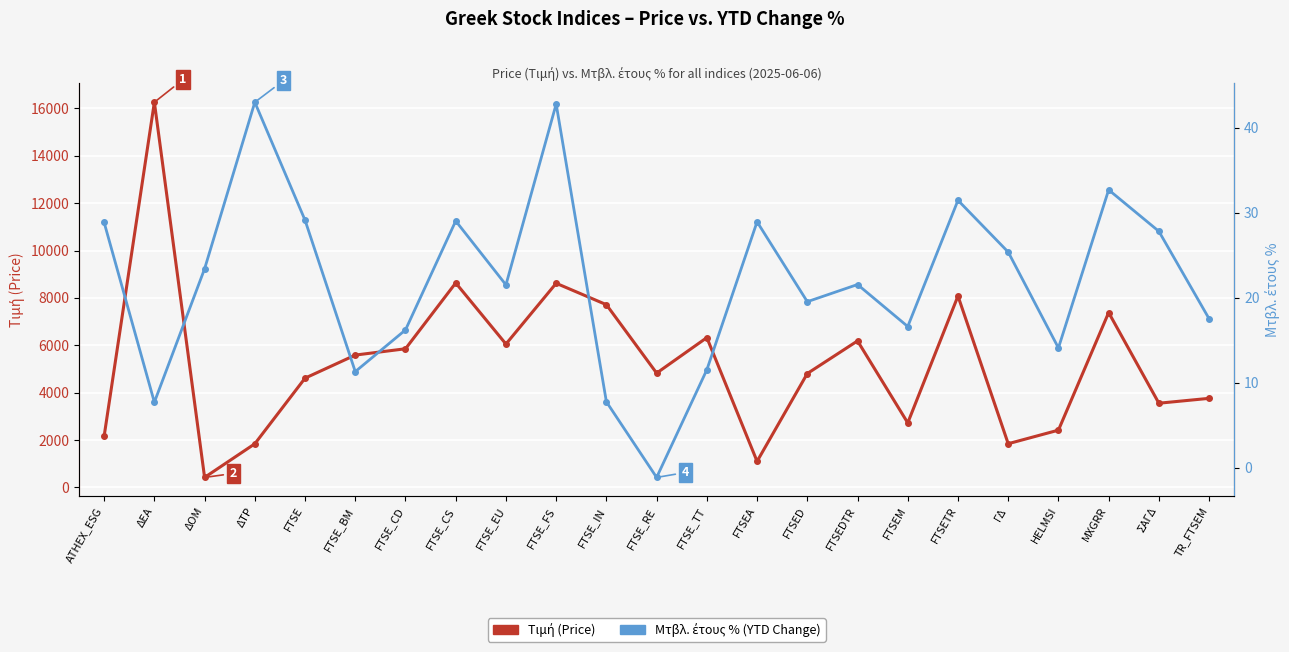

What is the sum of all Μτβλ. έτους % values?

507.1